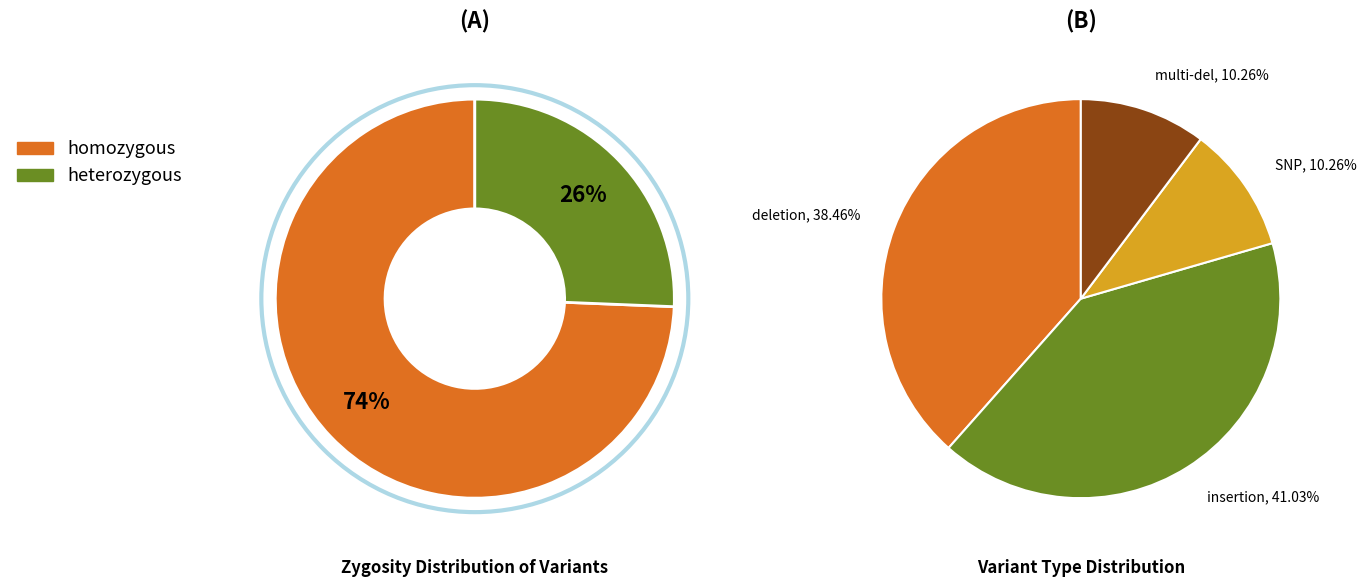

The heterozygous slice represents 26% of the pie. True or false?

True